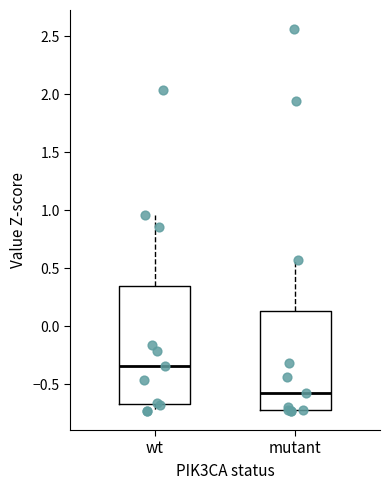

Which box is the tallest, from its lower edge to its upper edge?

wt